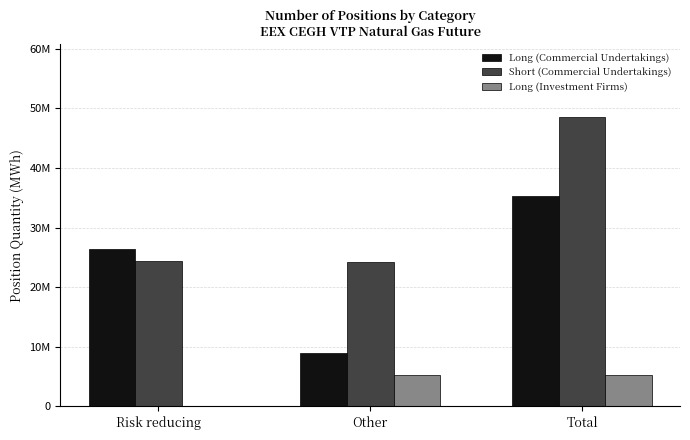

At which category is the sum across all series the highest?

Total